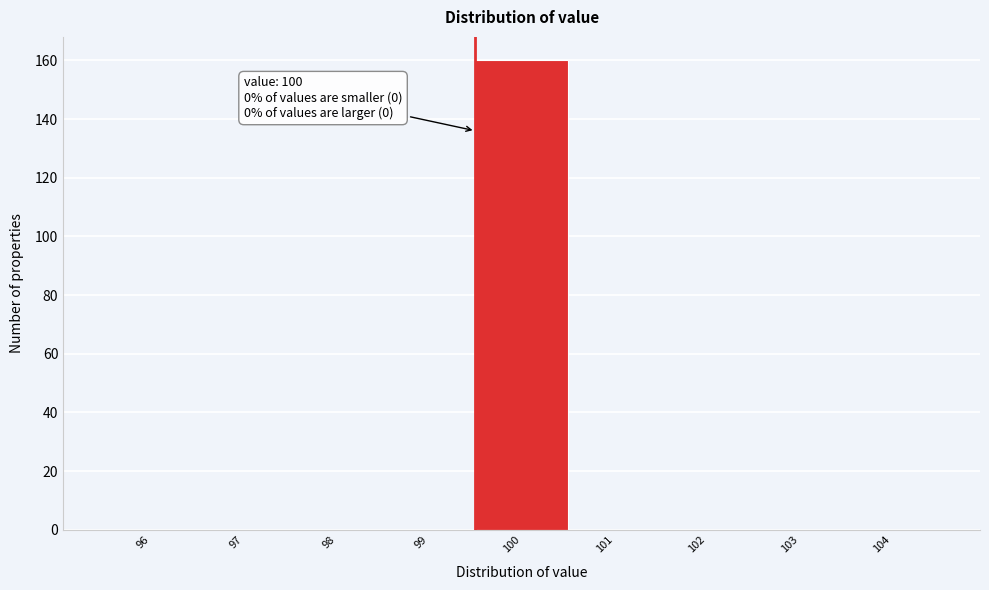

Reading left to right, transcribe all the data shown in this chart.

96=0	97=0	98=0	99=0	100=160	101=0	102=0	103=0	104=0